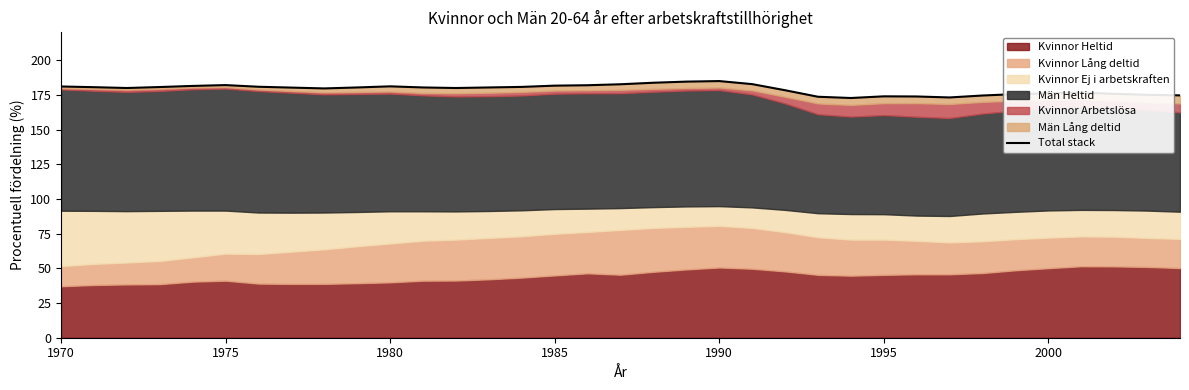

What is the maximum value shown in the chart?

184.9